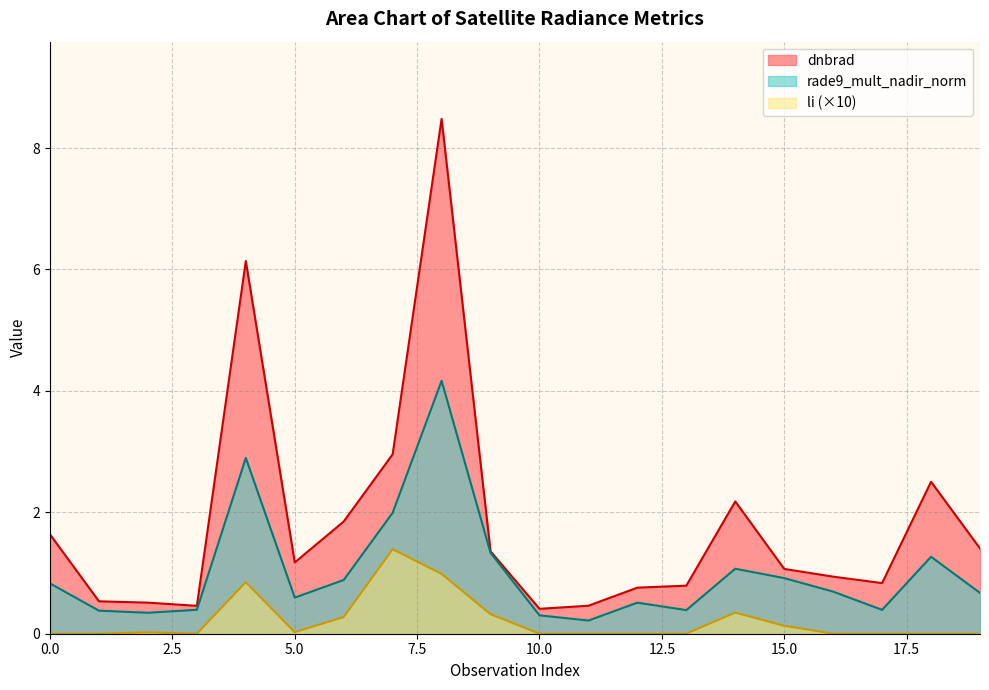

The dnbrad series shows 0.5 at 1. True or false?

True